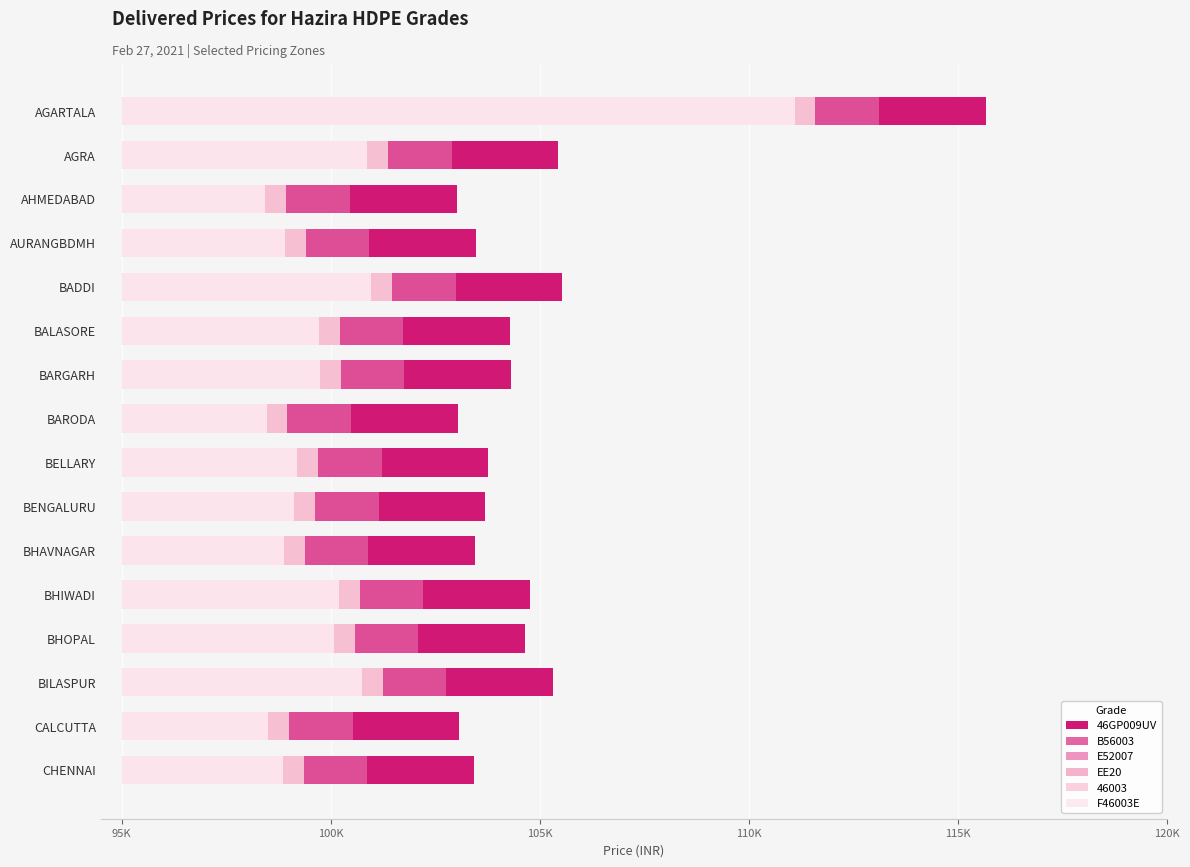

Which series has the widest spread of values?

46GP009UV